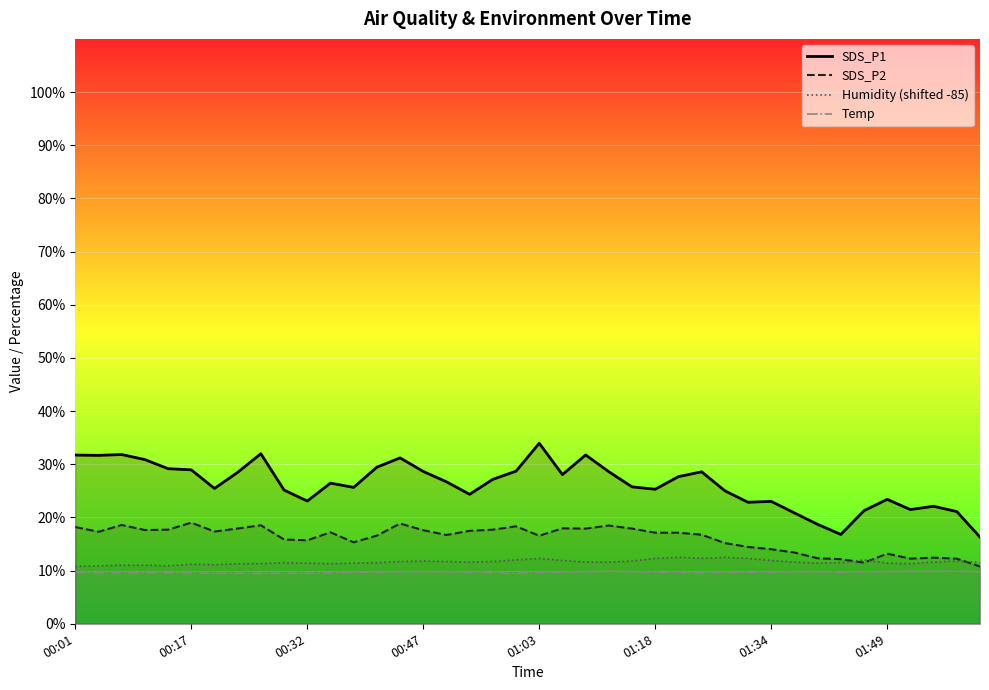

At which category does Temp reach its first local peak?

01:12